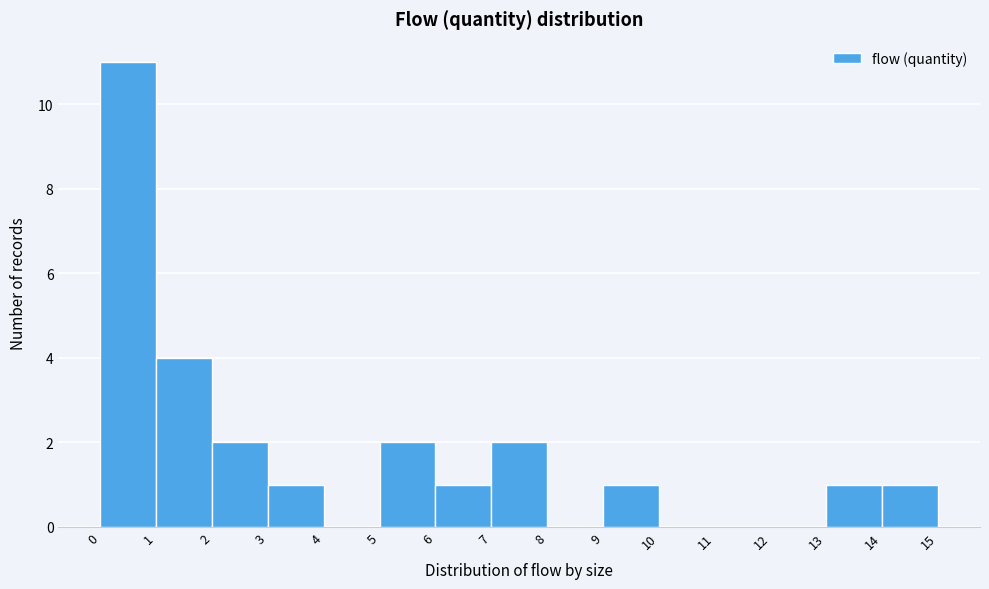

Reading left to right, list every bar in this chart as the range it spans on the x-axis followed by its height. The values are not printed on the chart, so give them approximately, as read against the axis.

0 to 1: 11
1 to 2: 4
2 to 3: 2
3 to 4: 1
4 to 5: 0
5 to 6: 2
6 to 7: 1
7 to 8: 2
8 to 9: 0
9 to 10: 1
10 to 11: 0
11 to 12: 0
12 to 13: 0
13 to 14: 1
14 to 15: 1